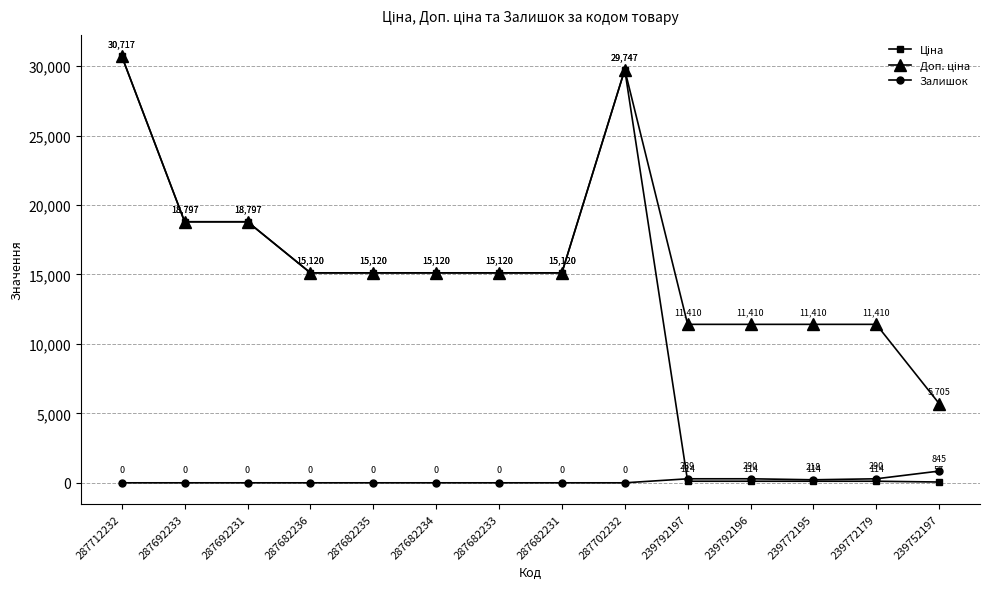

What position from the right is 287682231?

7